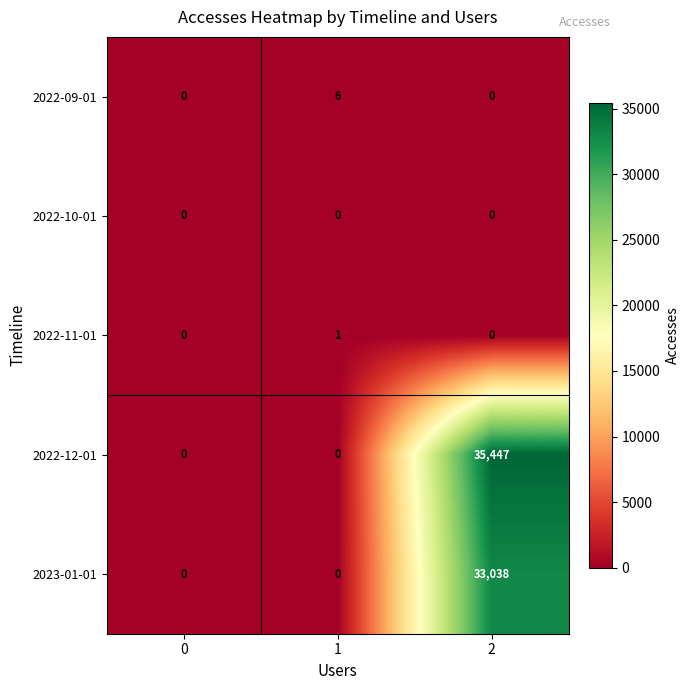

What is the difference between the 2022-12-01 values at 1 and 2?

35447